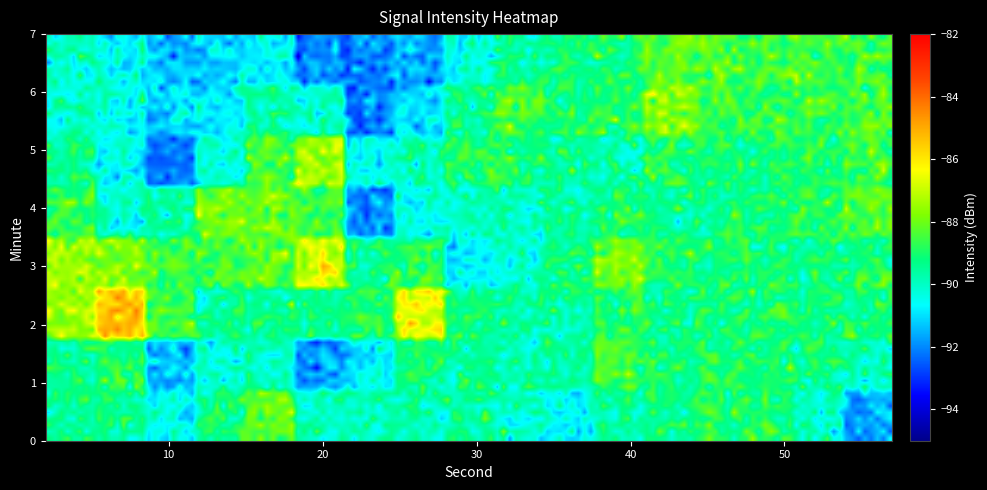

Reading left to right, extract all data points from this chart.

0: 14=-88.1	25=-89.8	36=-90.7	47=-89.0	57=-91.6
1: 14=0.0	25=0.0	36=0.0	47=0.0	57=0.0
2: 14=-89.4	25=-86.5	36=0.0	47=0.0	57=-89.3
3: 14=0.0	25=0.0	36=0.0	47=0.0	57=0.0
4: 14=0.0	25=0.0	36=0.0	47=0.0	57=-88.2
5: 14=0.0	25=0.0	36=0.0	47=0.0	57=0.0
6: 14=0.0	25=0.0	36=0.0	47=0.0	57=-88.5
7: 14=0.0	25=0.0	36=0.0	47=0.0	57=0.0